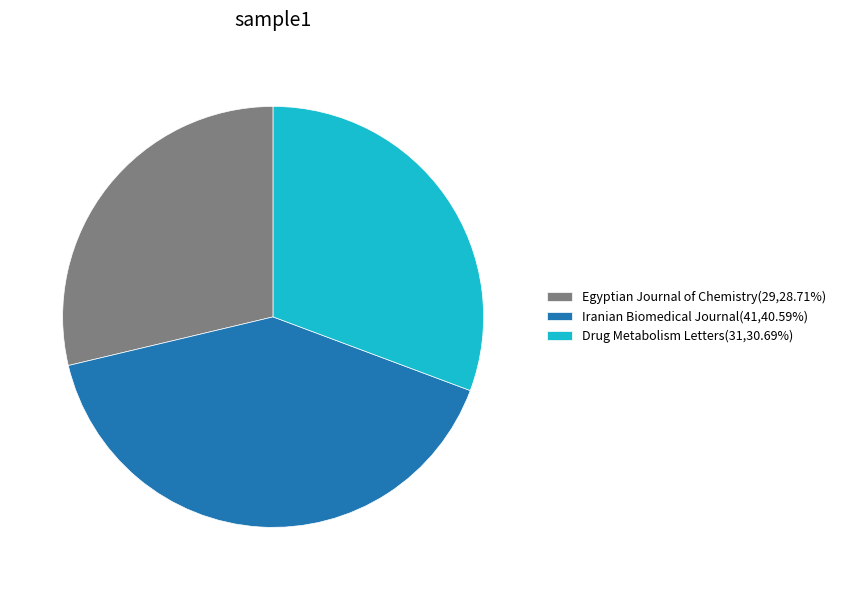

Is there any slice that represents more than half of the pie?

No